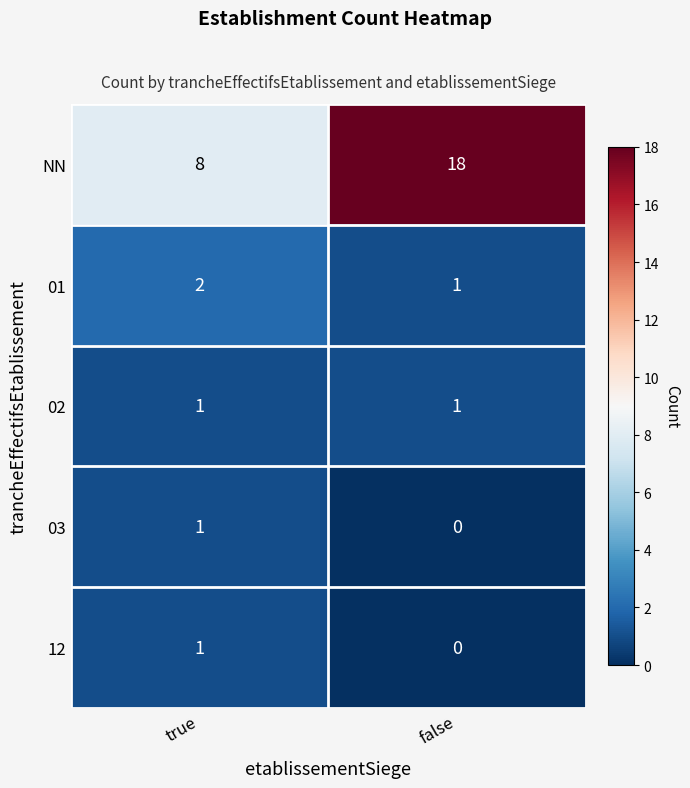

What is the average value of the NN series?

13